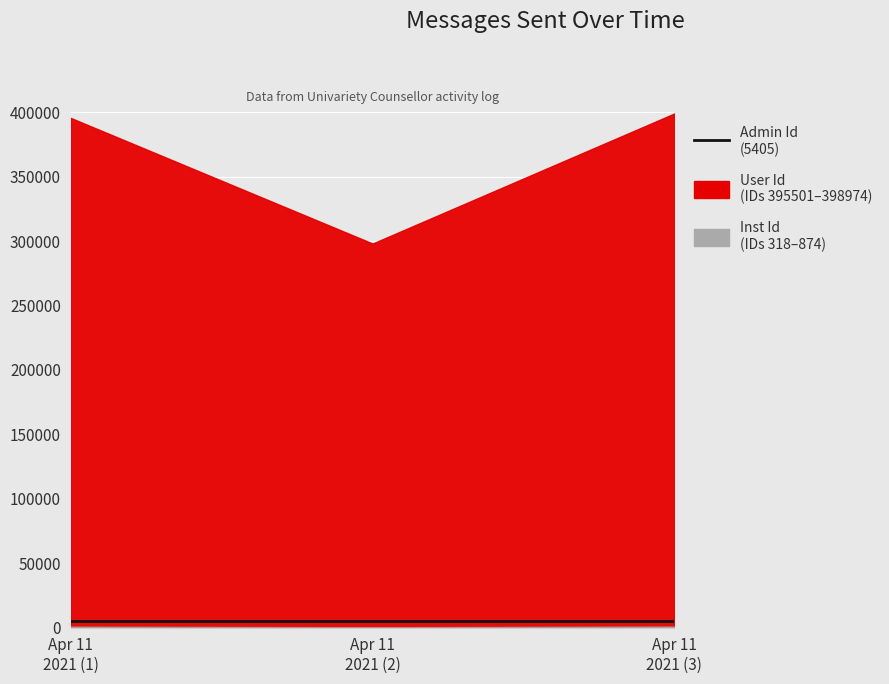

At how many categories does at least one series exceed 196997?

3